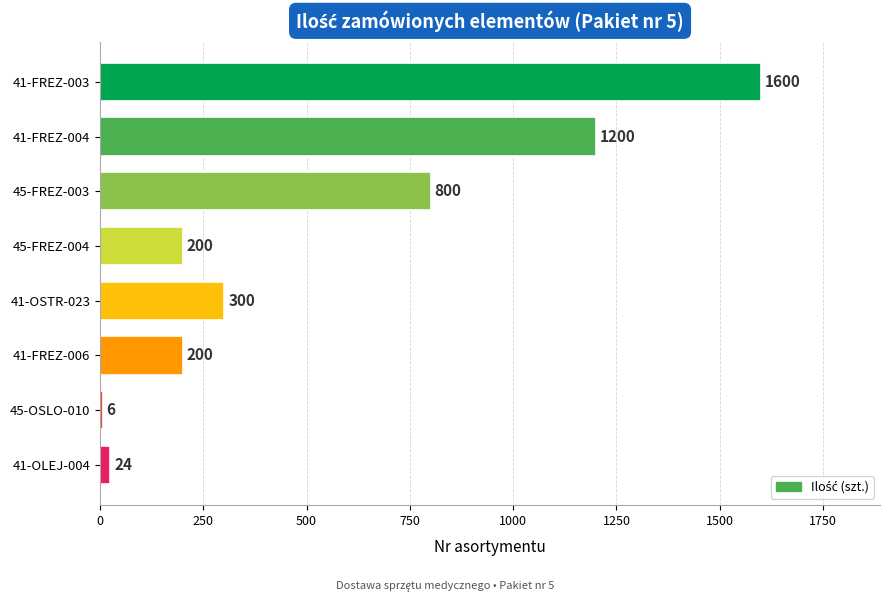

What is the smallest value displayed?

6